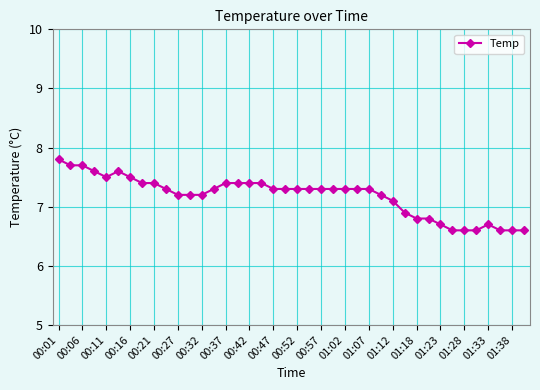

What is the value of the 24th point from the left?

7.3